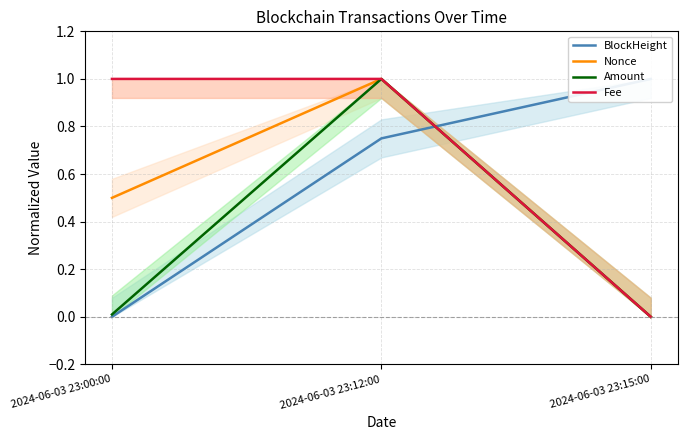

At how many categories does at least one series exceed 0?

3